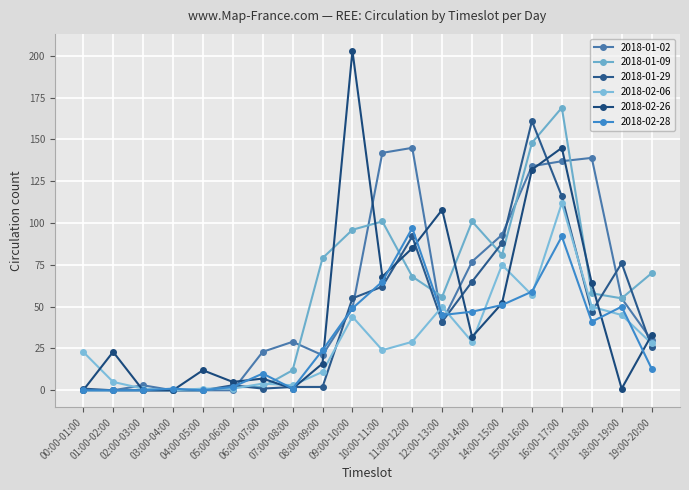

Between 18:00-19:00 and 12:00-13:00, which is larger?

18:00-19:00